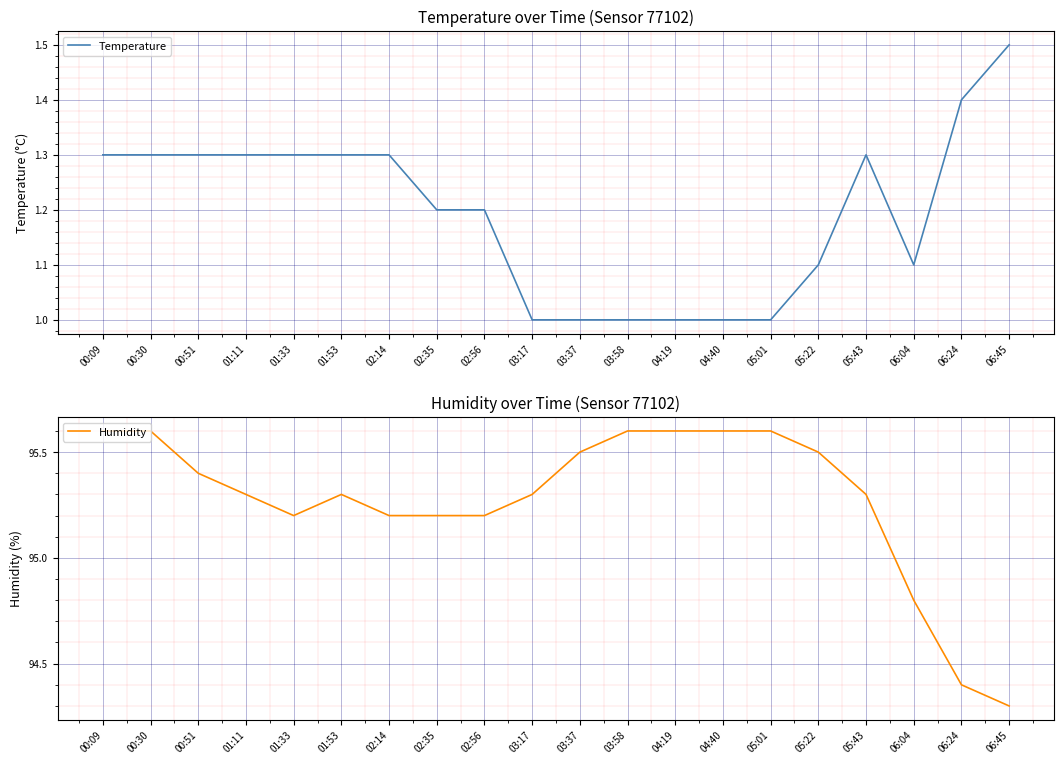

True or false: Humidity and Temperature intersect in this chart.

False